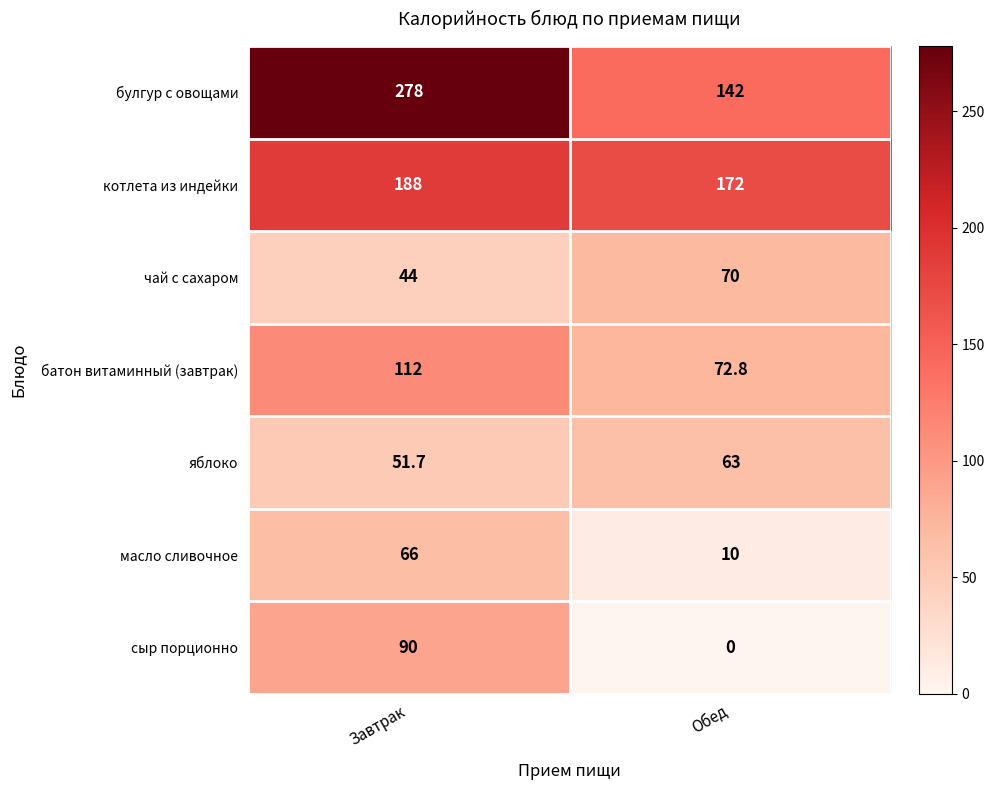

At Завтрак, list the series in order from smallest to largest.

чай с сахаром, яблоко, масло сливочное, сыр порционно, батон витаминный (завтрак), котлета из индейки, булгур с овощами